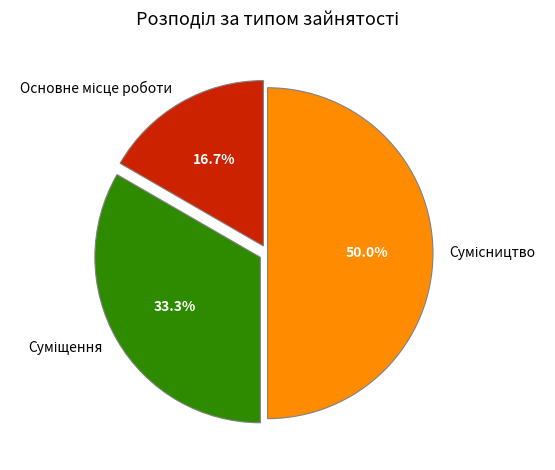

How many slices are in this pie chart?

3